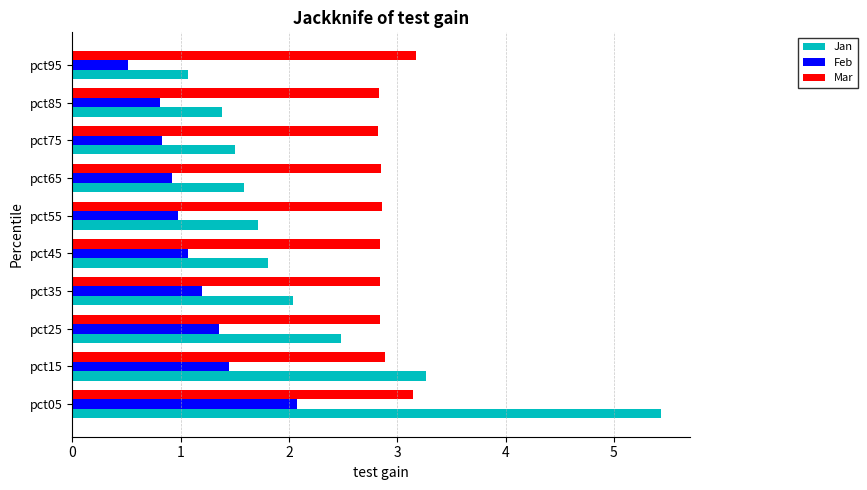

List the series in order of their peak value, highest first.

Jan, Mar, Feb